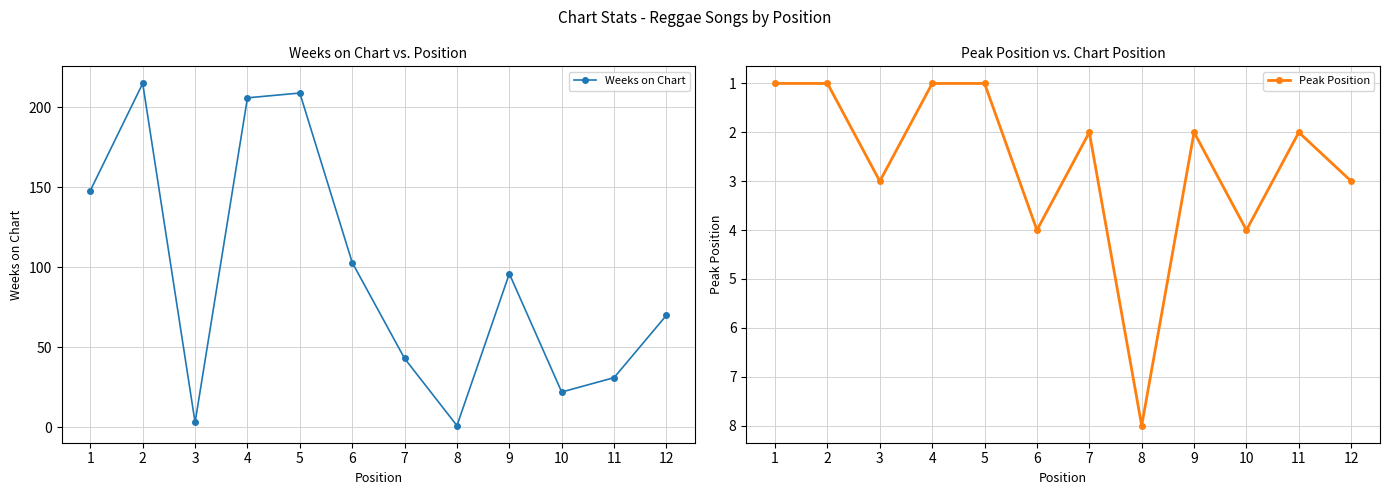

What is the sum of the Peak Position values at 7 and 2?

3